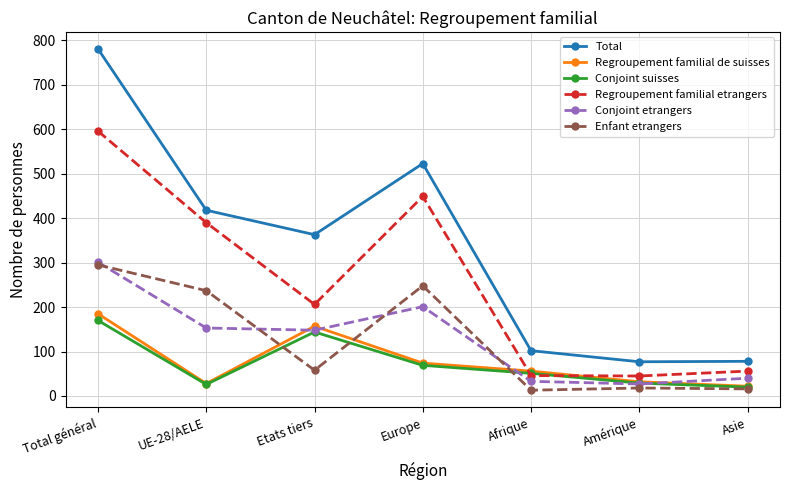

How many times do Conjoint suisses and Regroupement familial etrangers cross each other?

2